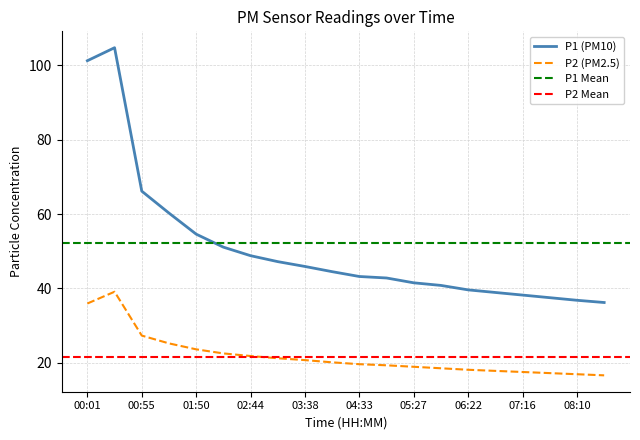

True or false: P1 has more than 1 points higher than both neighbors.

False